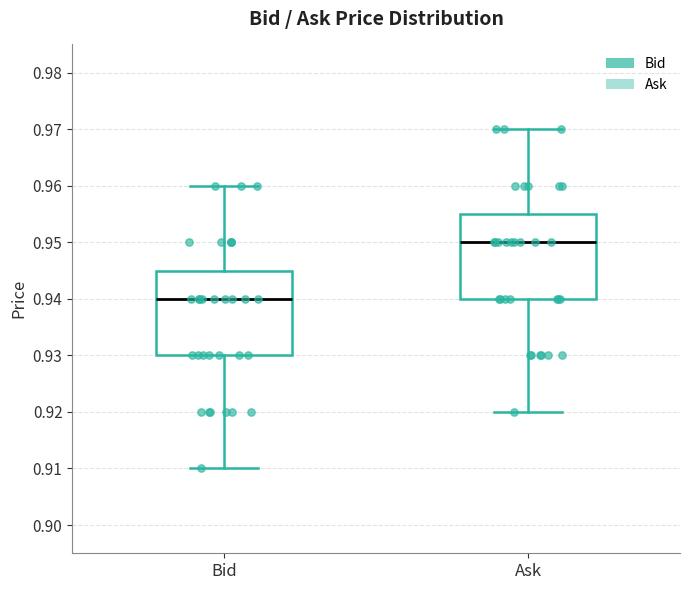

Which box's median line is the highest?

Ask